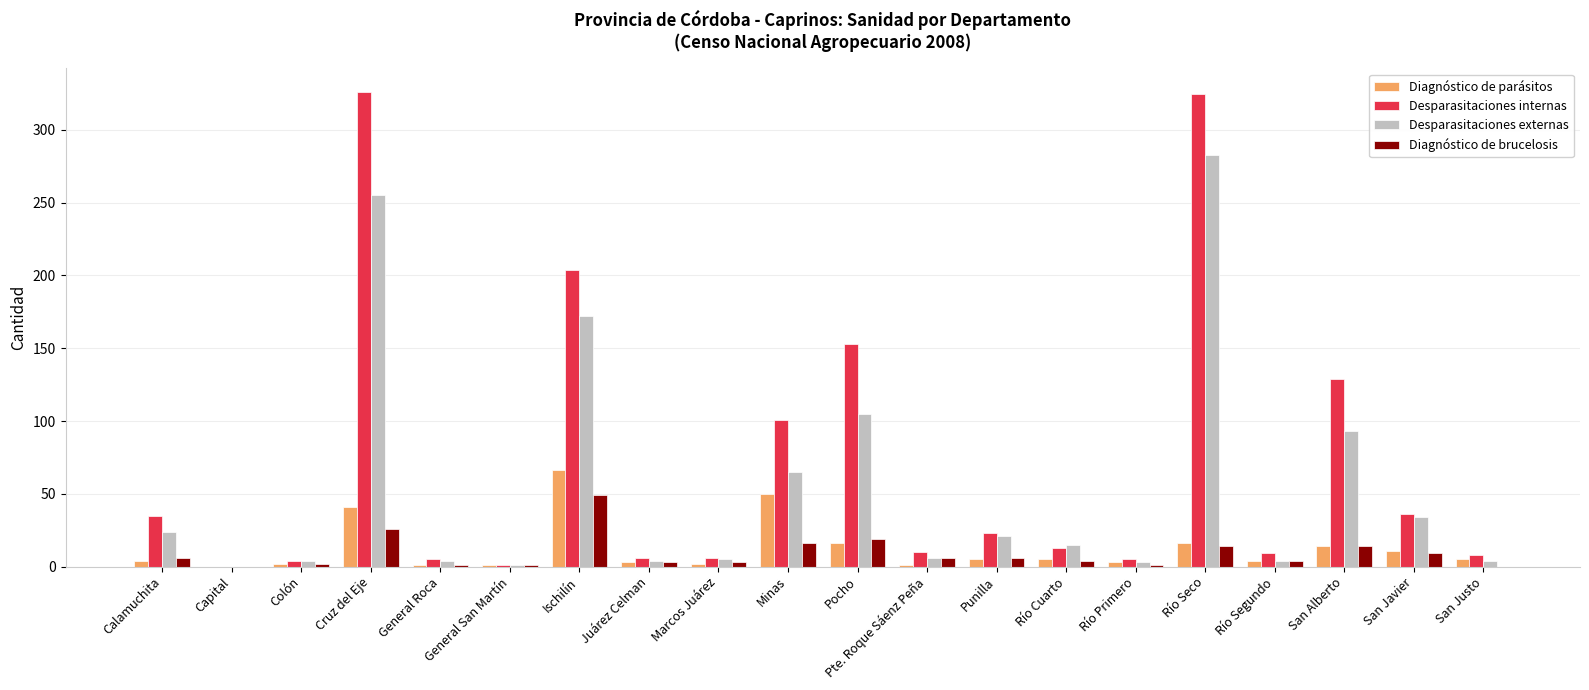

Between Punilla and Río Segundo, which series saw the biggest shift?

Desparasitaciones externas